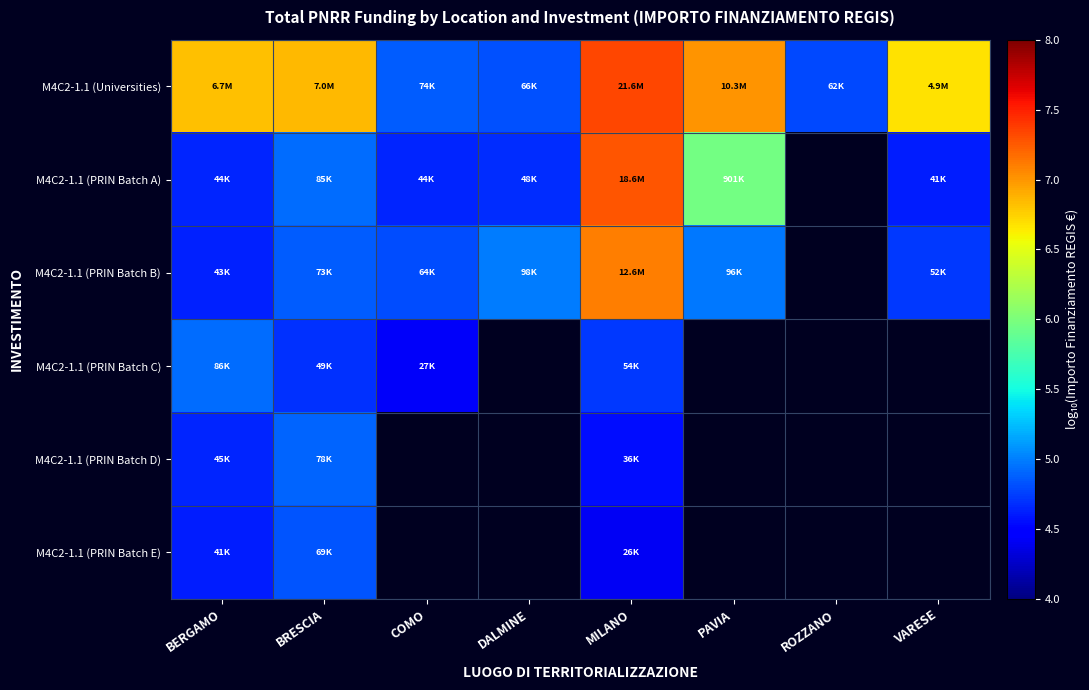

What is the difference between the M4C2-1.1 (PRIN Batch D) values at MILANO and BERGAMO?

0.1